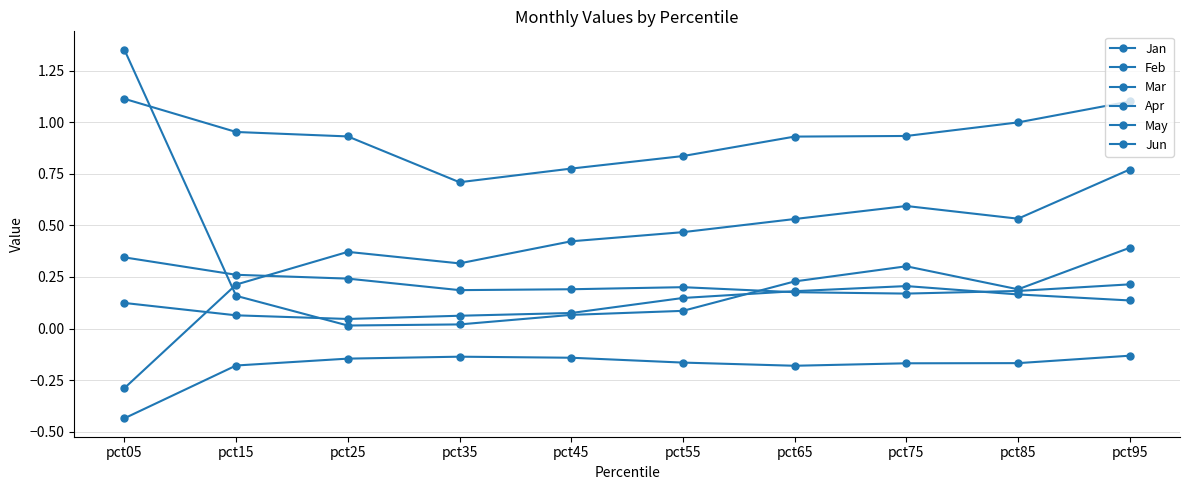

Is this an area chart (filled region under the line)?

No